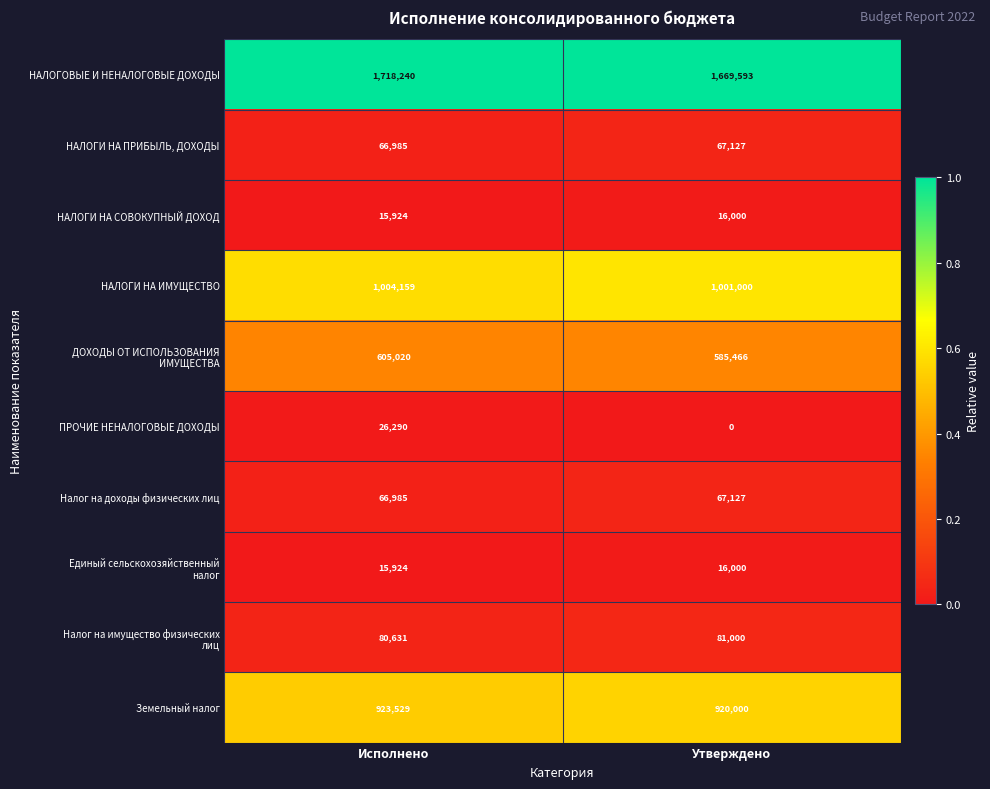

Count the number of data series in this chart.

10